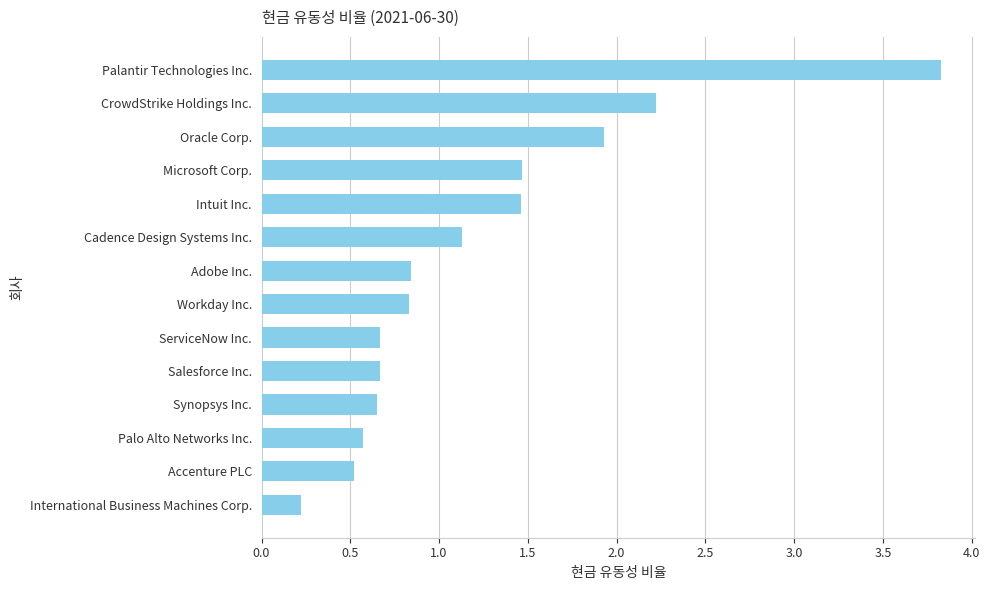

The chart shows a value of 0.7 at ServiceNow Inc.. True or false?

True